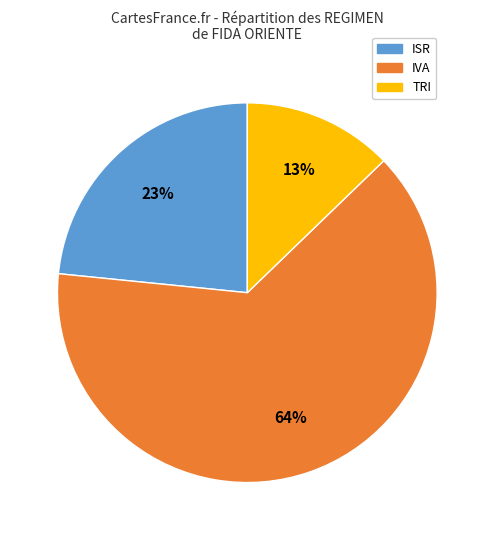

Is there a majority slice in this chart?

Yes